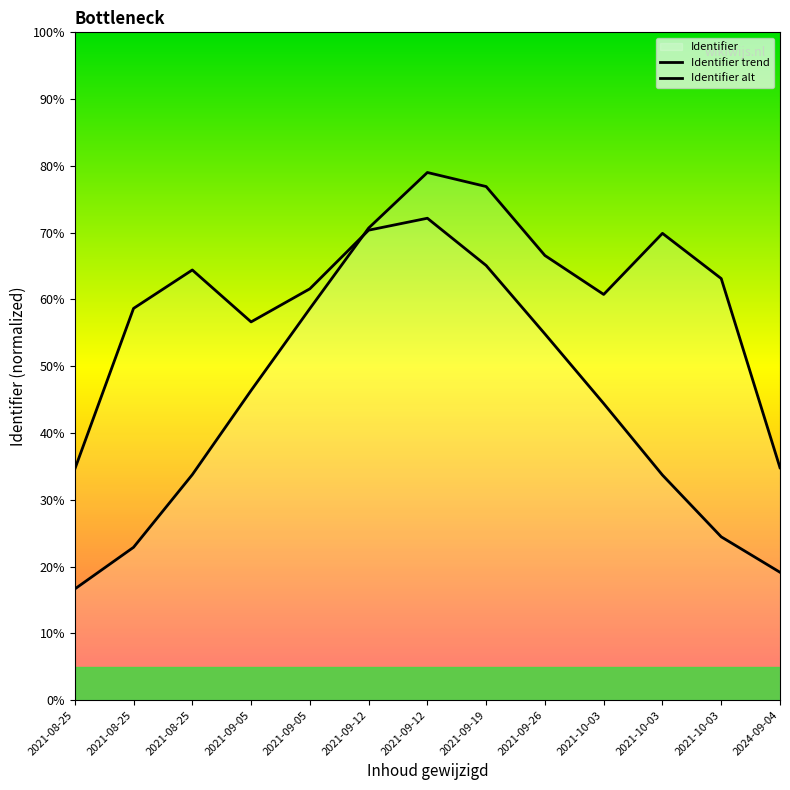

After their last crossing, which series has the higher values: Identifier trend or Identifier alt?

Identifier trend